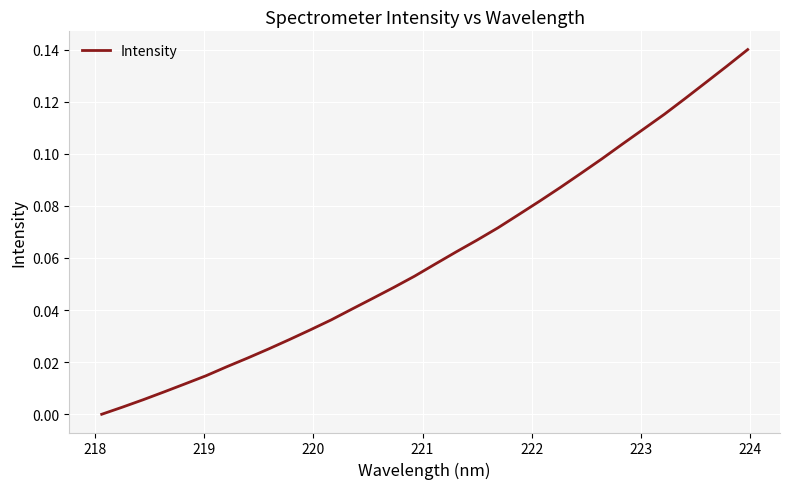

Does the chart have visible grid lines?

Yes